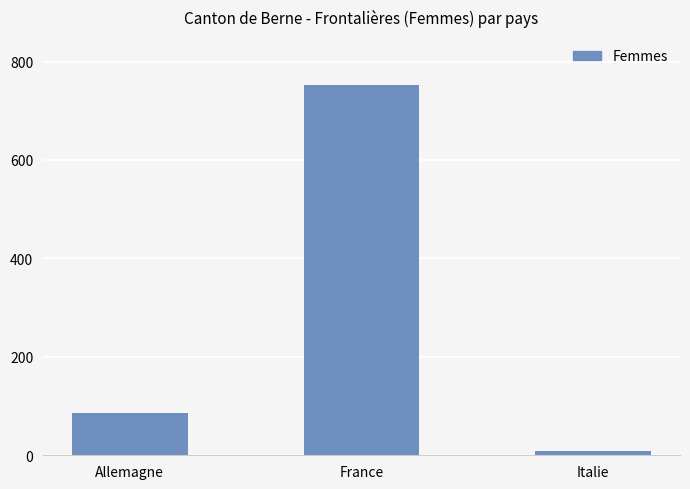

How many bars are there in total?

3